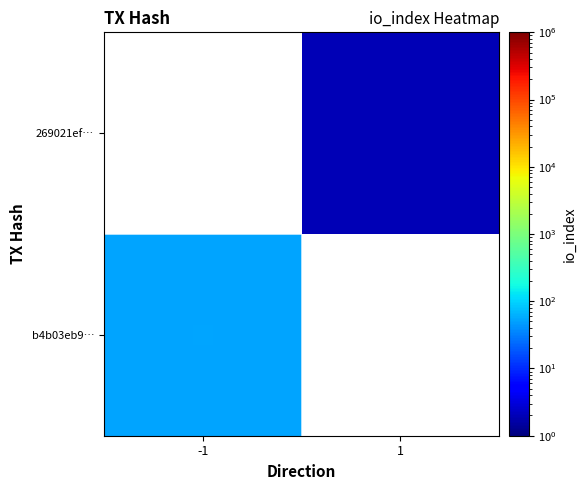

Between 1 and -1, which is larger?

-1